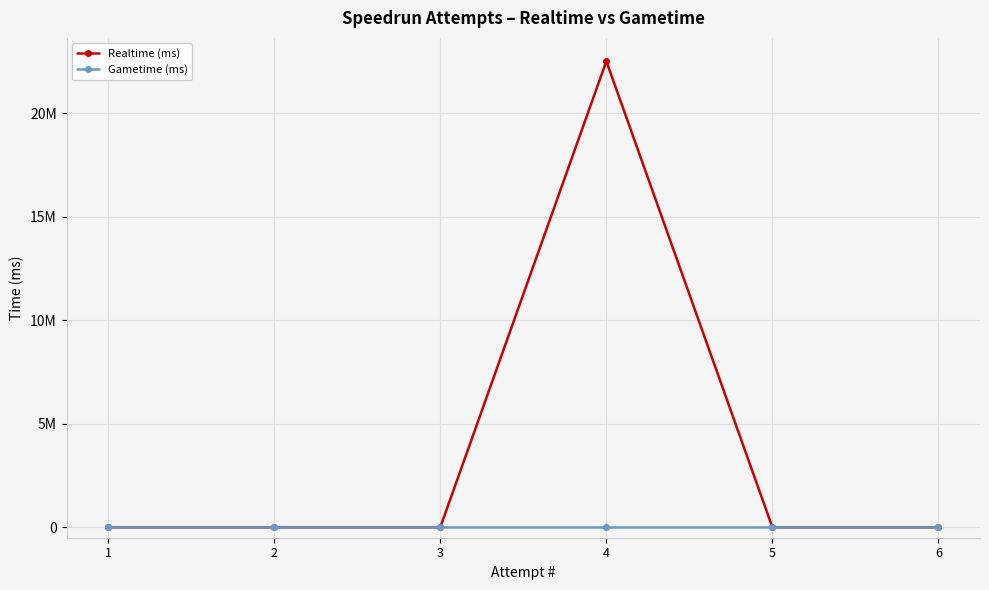

Does the chart have visible grid lines?

Yes